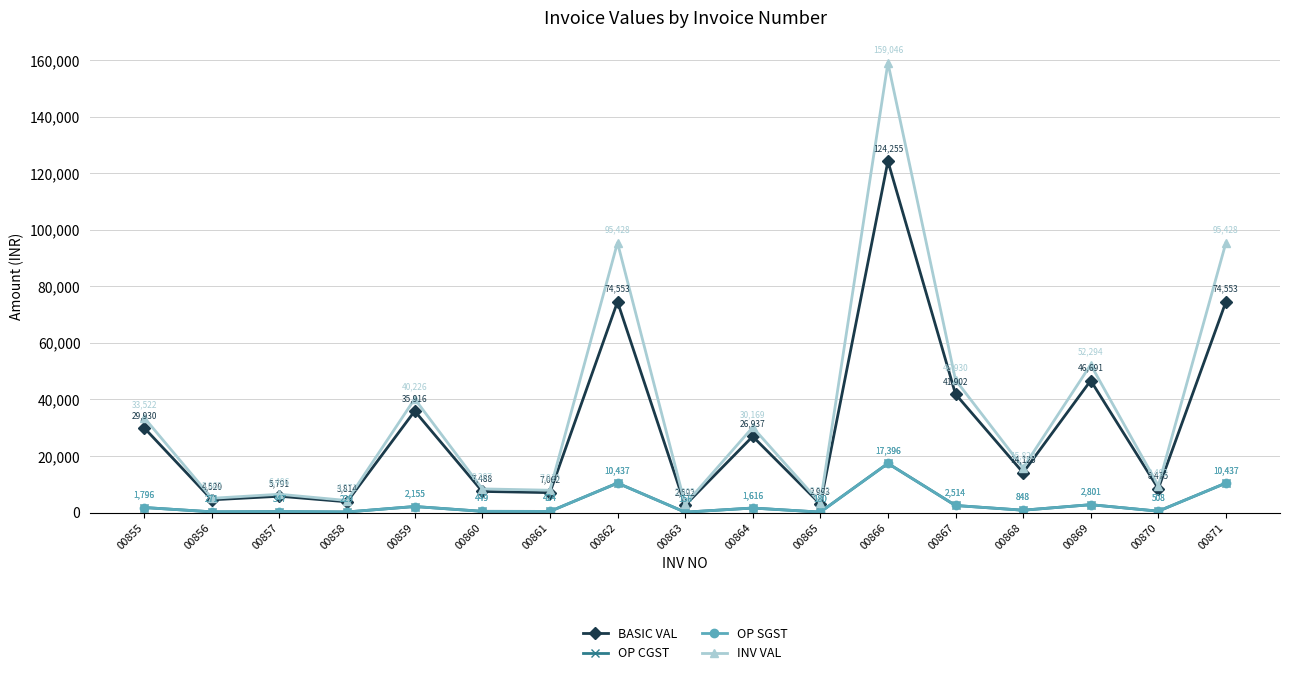

Reading left to right, list all the values displayed in this chart.

BASIC VAL: 29930.0	4520.0	5791.2	3813.8	35916.0	7488.0	7062.5	74553.0	2592.0	26937.0	2993.0	124255.0	41902.0	14125.0	46690.8	8475.0	74553.0
OP CGST: 1795.8	271.2	347.5	228.8	2155.0	449.3	423.8	10437.4	155.5	1616.2	179.6	17395.7	2514.1	847.5	2801.4	508.5	10437.4
OP SGST: 1795.8	271.2	347.5	228.8	2155.0	449.3	423.8	10437.4	155.5	1616.2	179.6	17395.7	2514.1	847.5	2801.4	508.5	10437.4
INV VAL: 33521.6	5062.4	6486.2	4271.4	40225.9	8386.6	7910.0	95427.8	2903.0	30169.4	3352.2	159046.4	46930.2	15820.0	52293.7	9492.0	95427.8